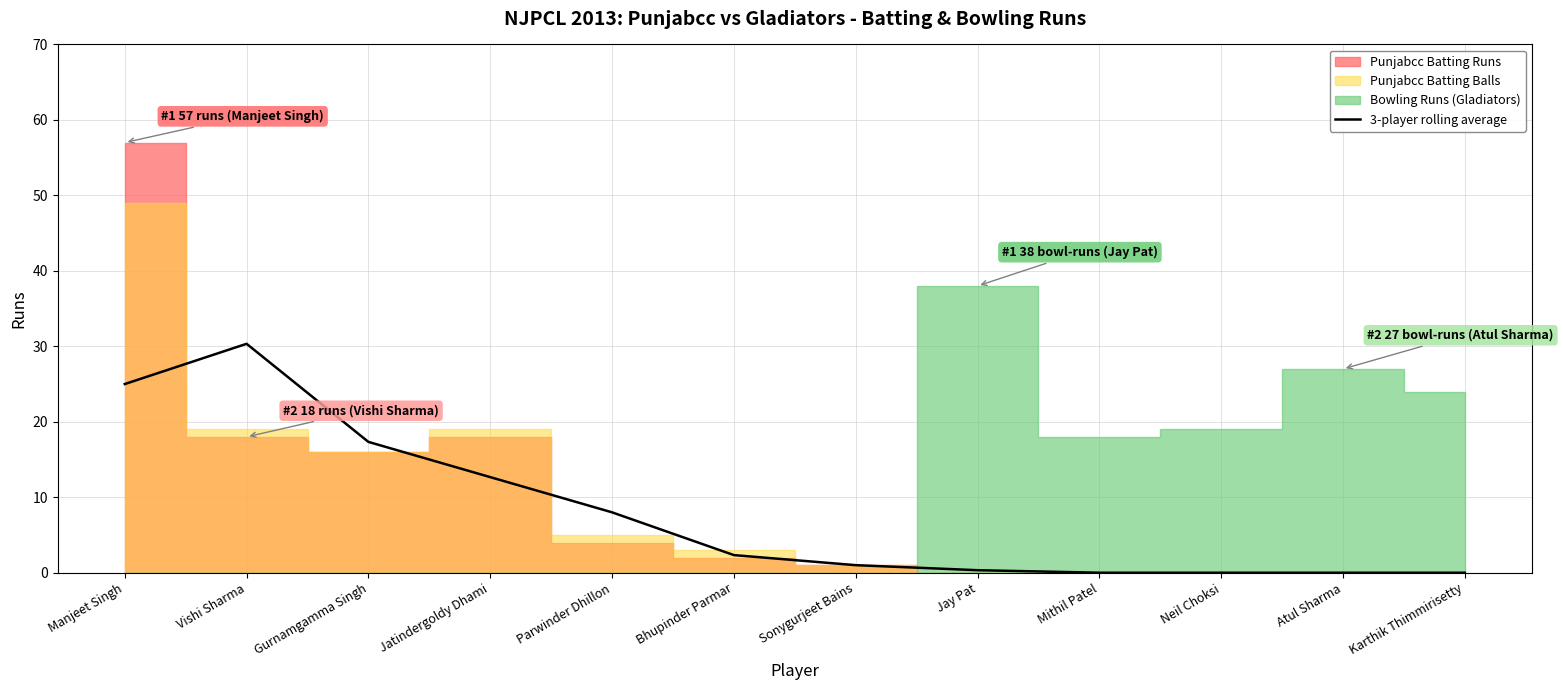

How many interior local peaks (higher than both neighbors) does the data have?

1